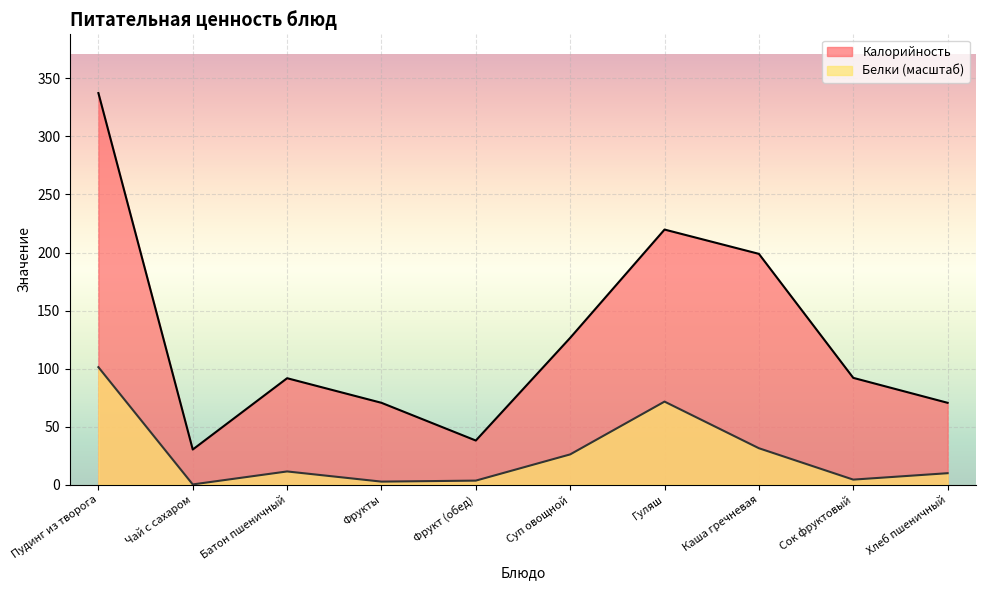

What is the label of the 2nd point from the right?

Сок фруктовый